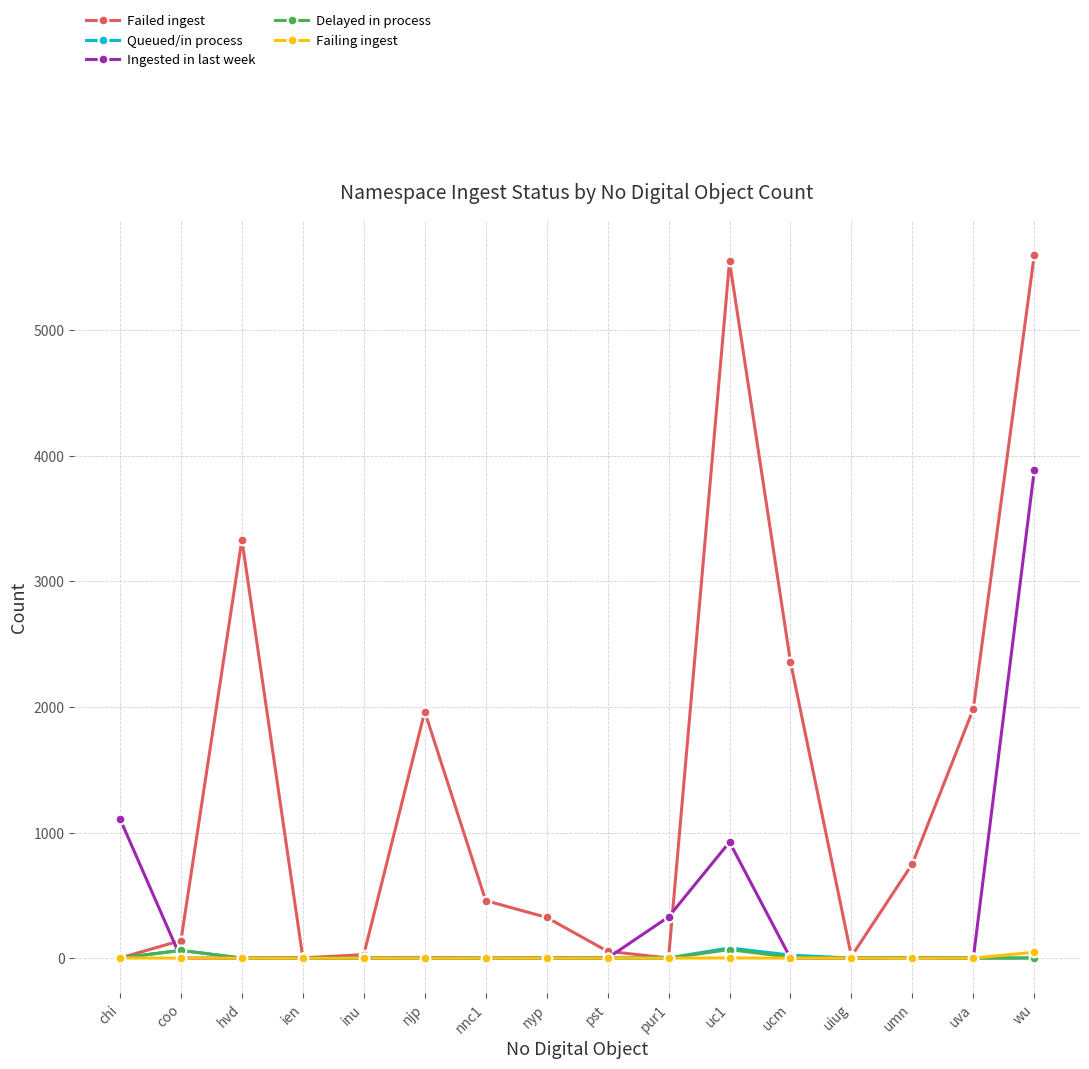

Does the chart display data point markers on the line(s)?

Yes